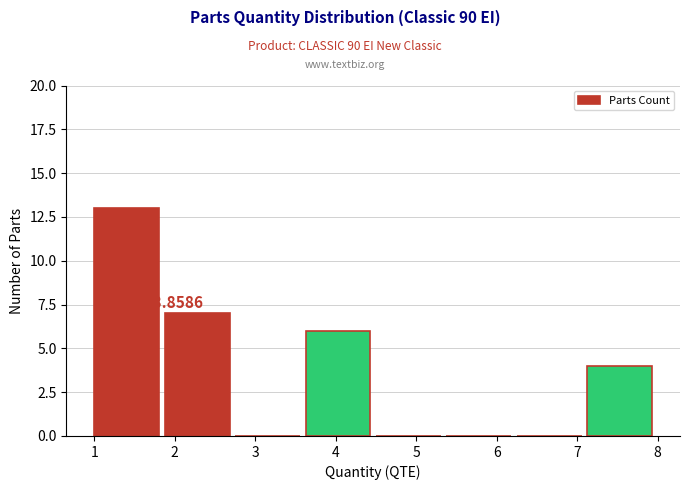

Over which range of the x-axis is the bar tallest?

1.0 to 1.9